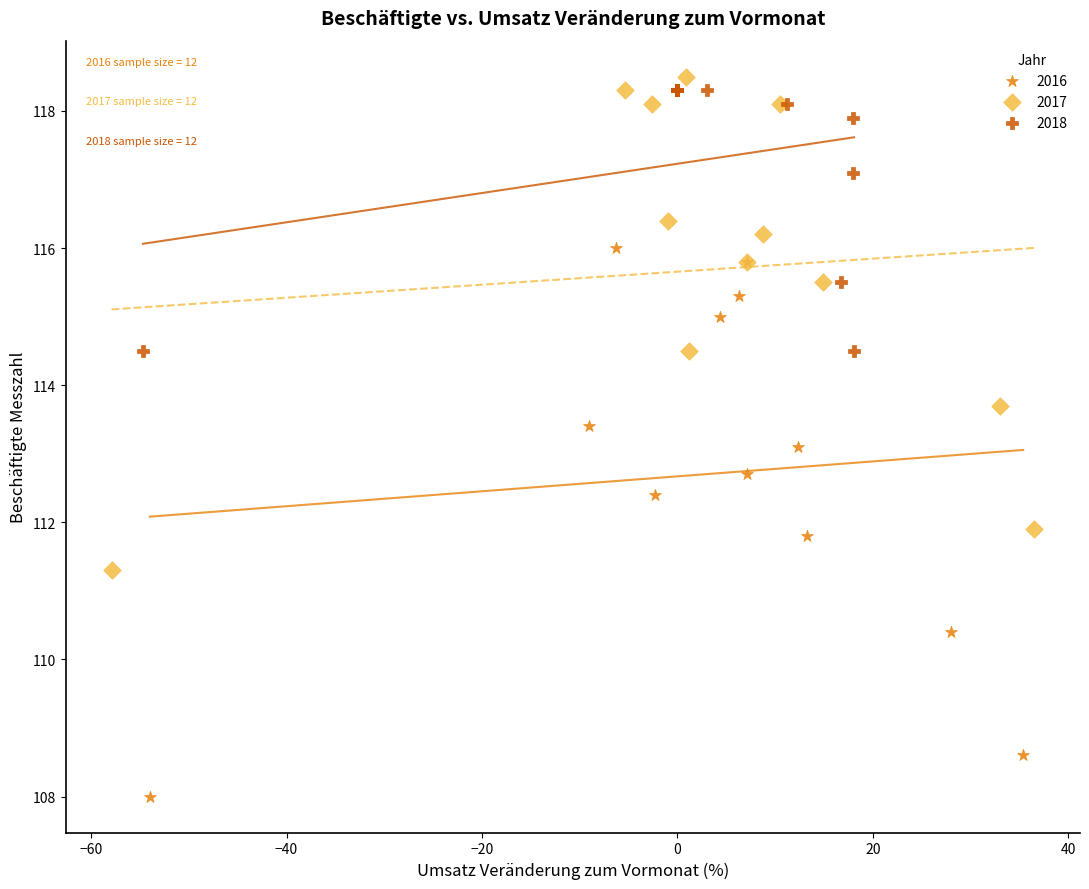

Which series contains the lowest Y value?

2016